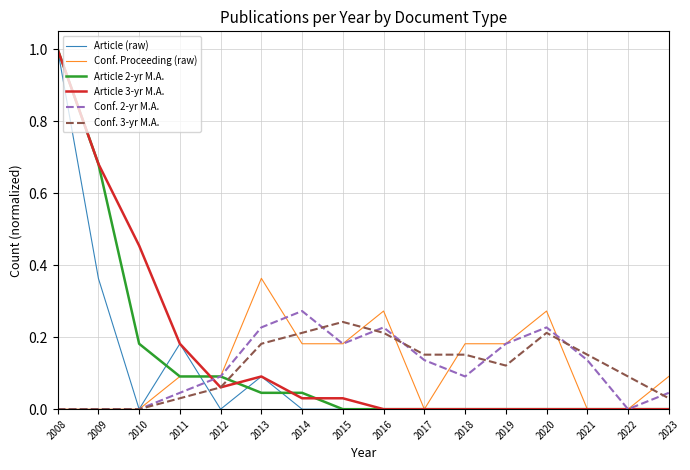

Which series has the largest total across all categories?

Article 3-yr M.A.